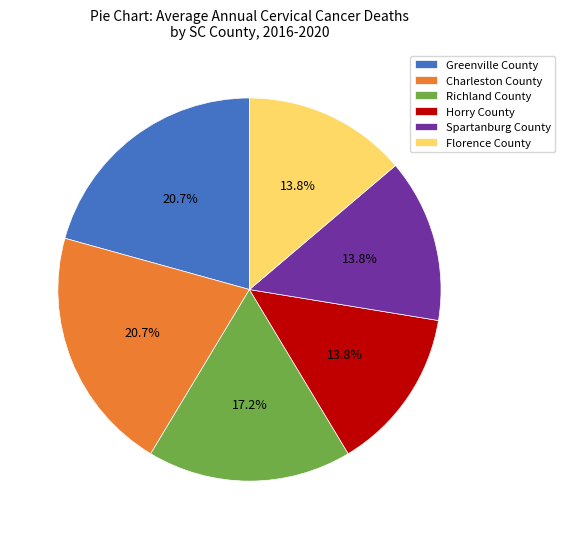

To the nearest percent, what percentage of the pie is Horry County?

14%